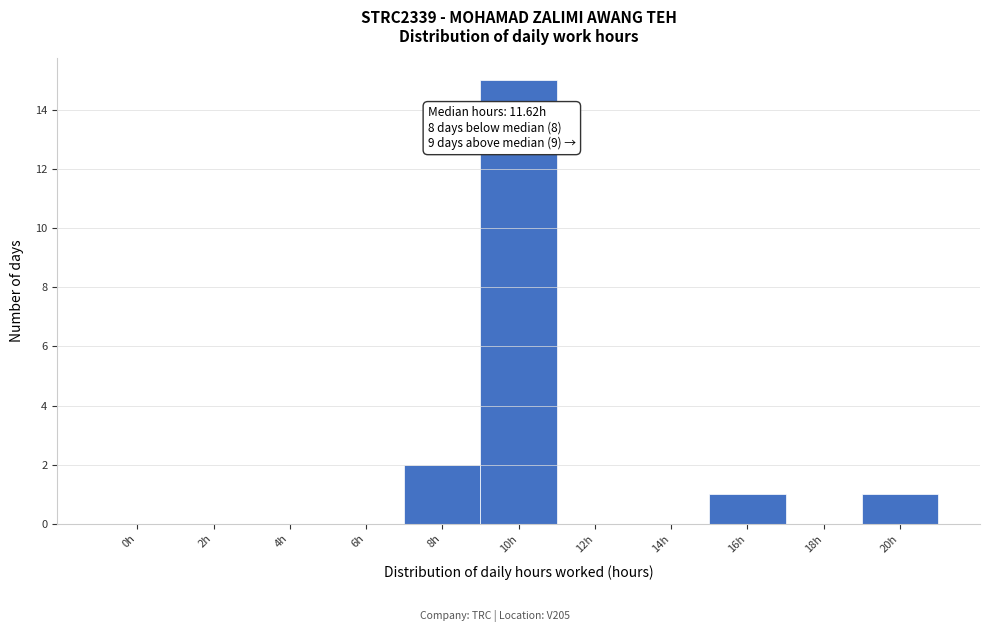

Reading left to right, what are all the values shown in this chart?

0h=0	2h=0	4h=0	6h=0	8h=2	10h=15	12h=0	14h=0	16h=1	18h=0	20h=1